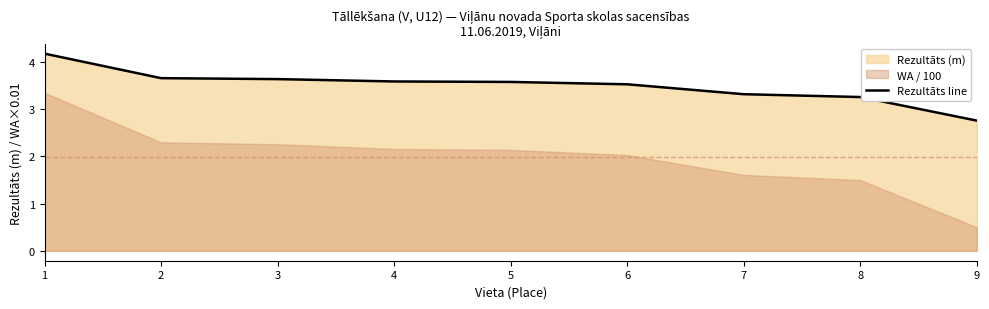

What is the value of the 1st point from the left?

4.2